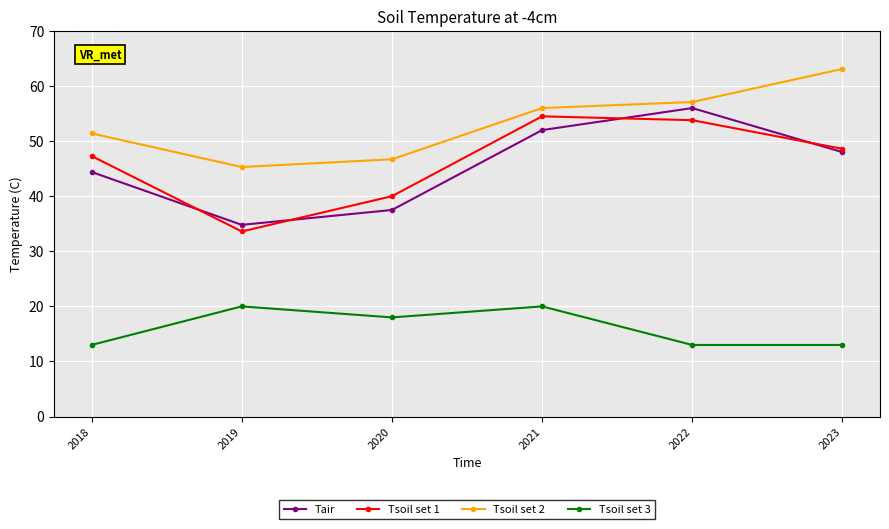

True or false: Tsoil set 2 and Tsoil set 3 intersect in this chart.

False